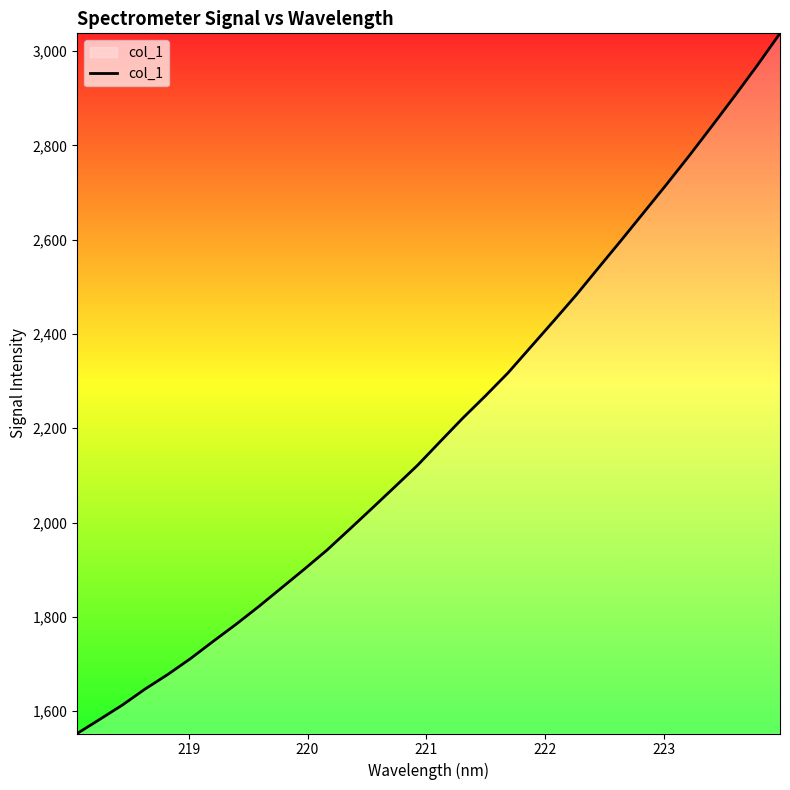

What is the greatest value displayed?

3037.5